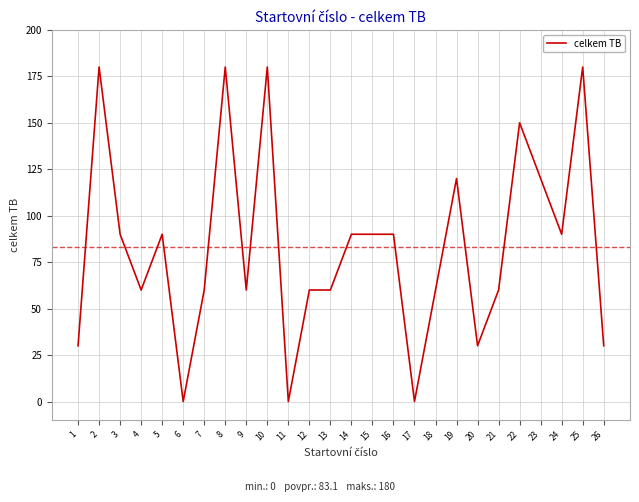

What is the greatest value displayed?

180